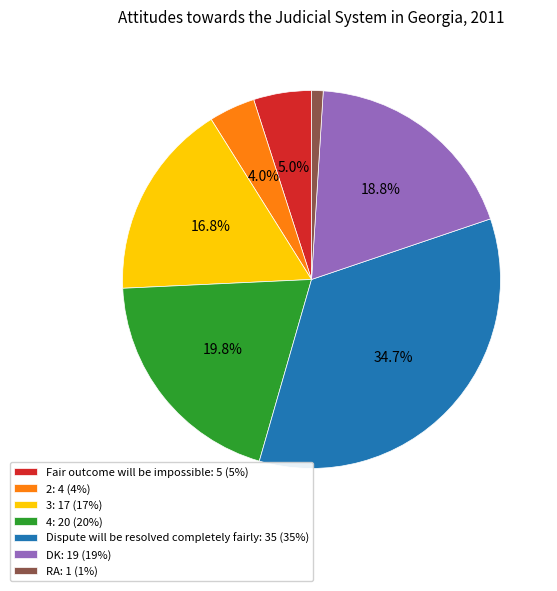

Which has a higher value, Dispute will be resolved completely fairly or 2?

Dispute will be resolved completely fairly